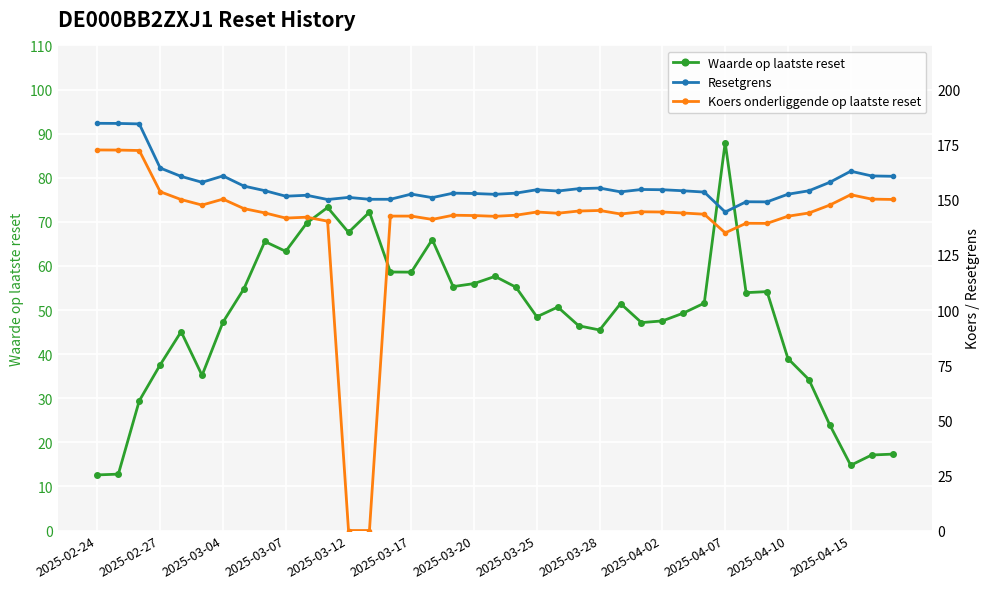

Is it true that Waarde op laatste reset equals 84.7 at 2025-03-07?

False